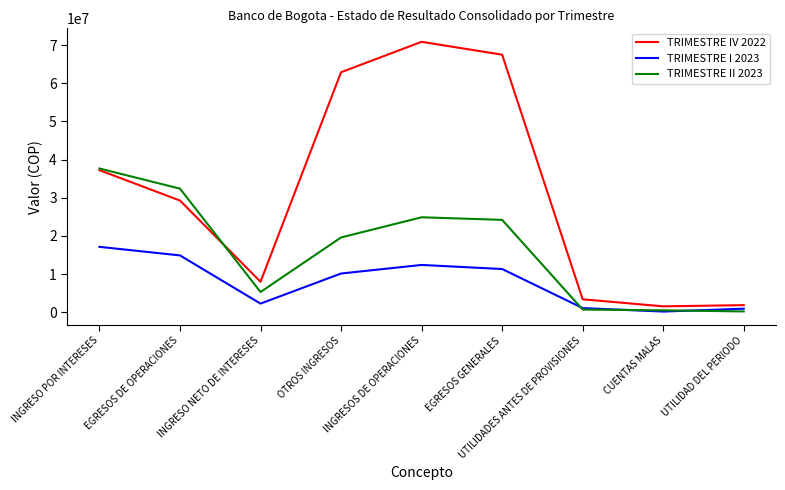

Is the value of TRIMESTRE II 2023 at OTROS INGRESOS greater than the value of TRIMESTRE I 2023 at INGRESOS DE OPERACIONES?

Yes